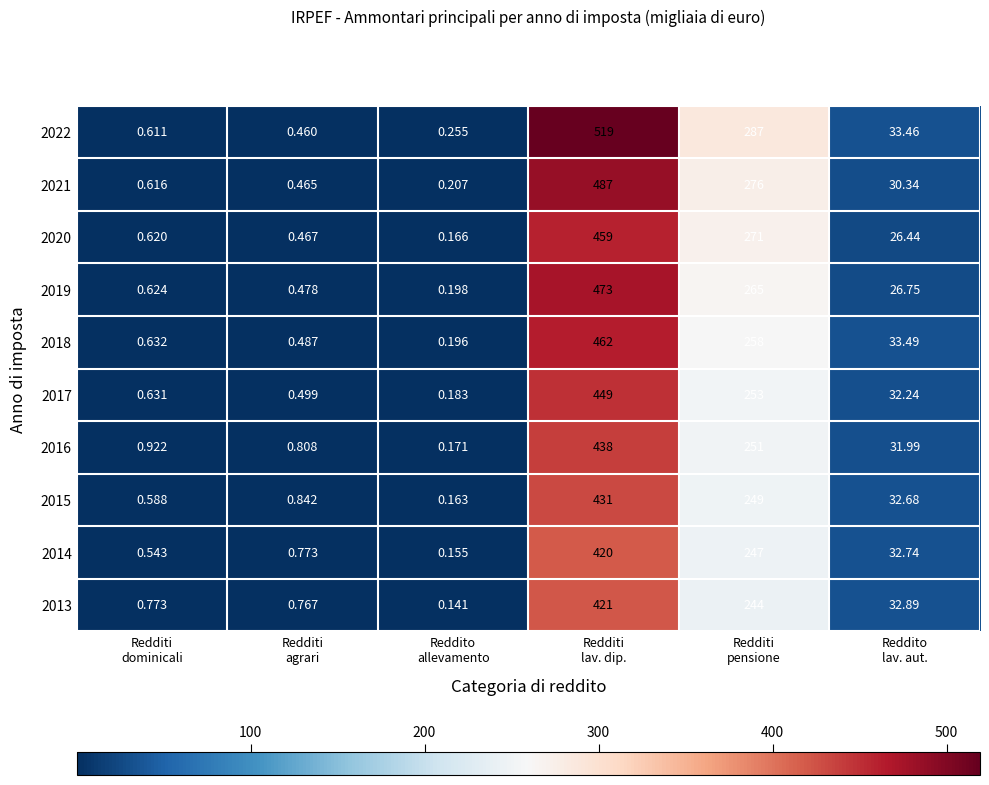

How many data points in 2014 are above 32?

3